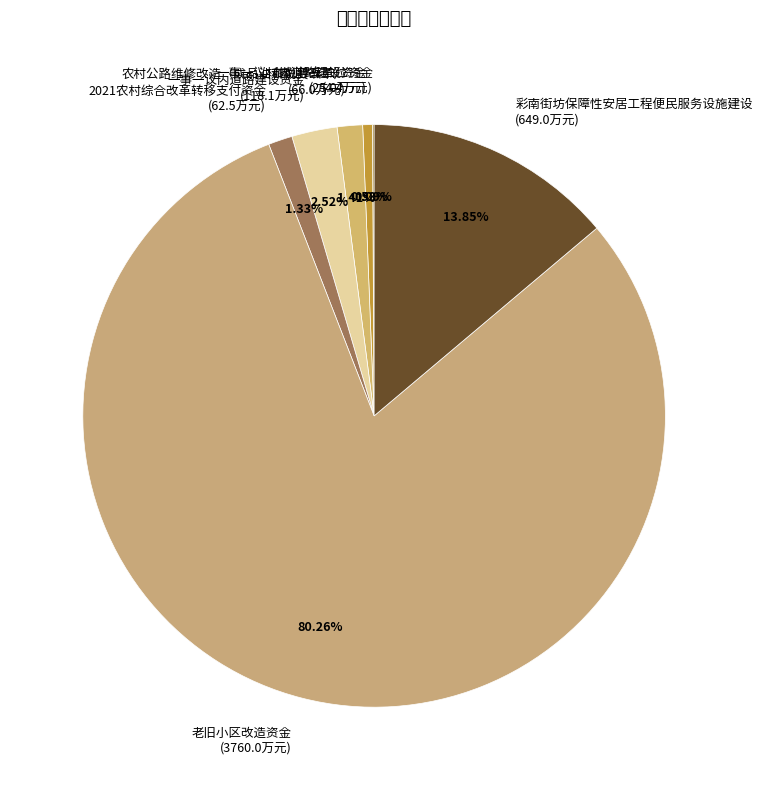

Between 2021农村综合改革转移支付资金 and 一事一议内道路建设资金, which is larger?

一事一议内道路建设资金